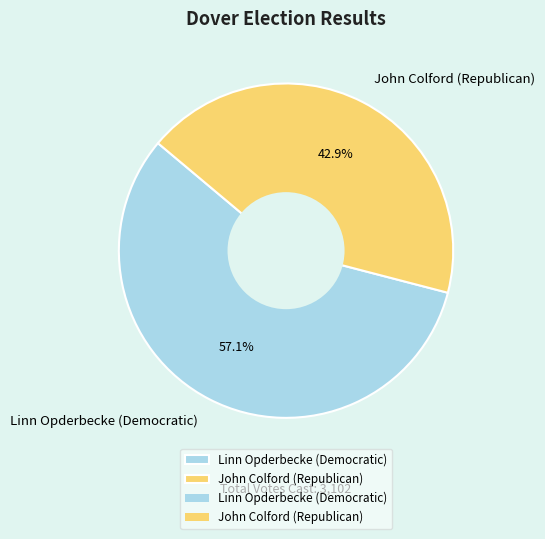

To the nearest percent, what is the difference between the Linn Opderbecke (Democratic) and John Colford (Republican) slice percentages?

14%